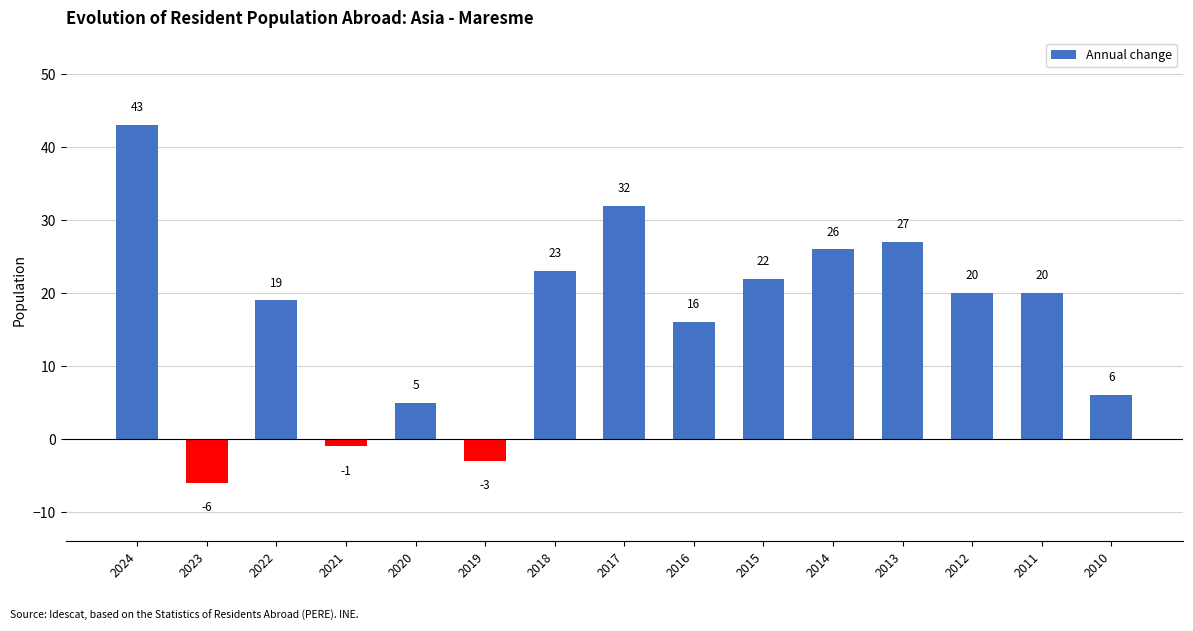

Reading left to right, list all the values displayed in this chart.

2024=43	2023=-6	2022=19	2021=-1	2020=5	2019=-3	2018=23	2017=32	2016=16	2015=22	2014=26	2013=27	2012=20	2011=20	2010=6